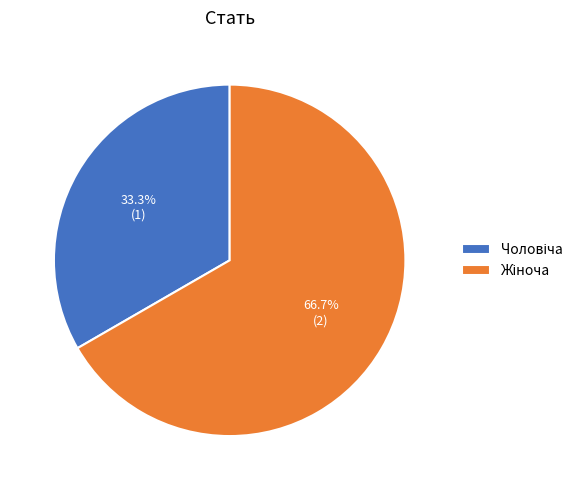

Does any single category account for the majority?

Yes